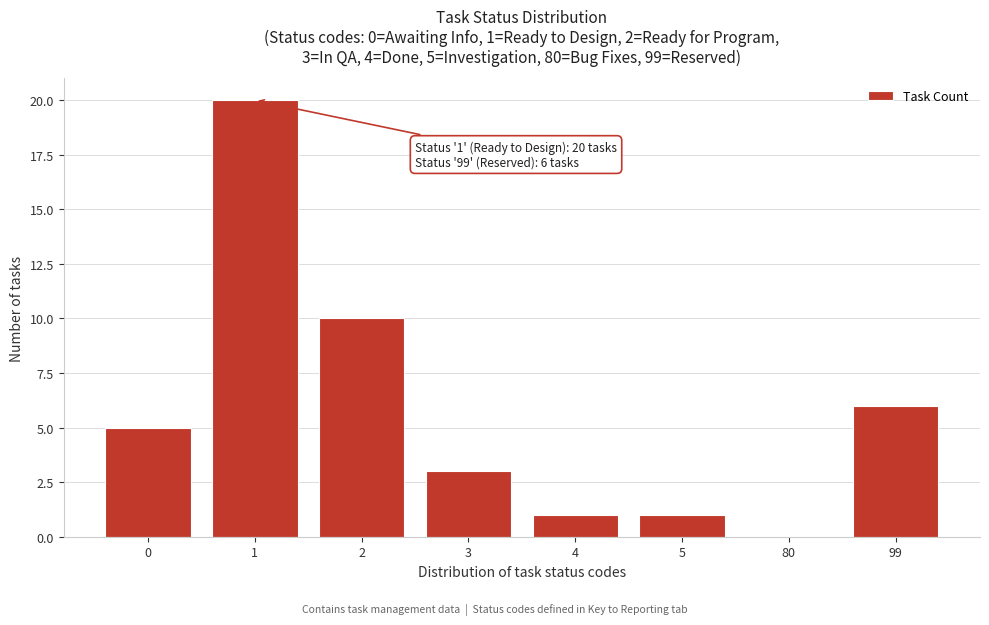

Reading right to left, extract all data points from this chart.

99=6	80=0	5=1	4=1	3=3	2=10	1=20	0=5